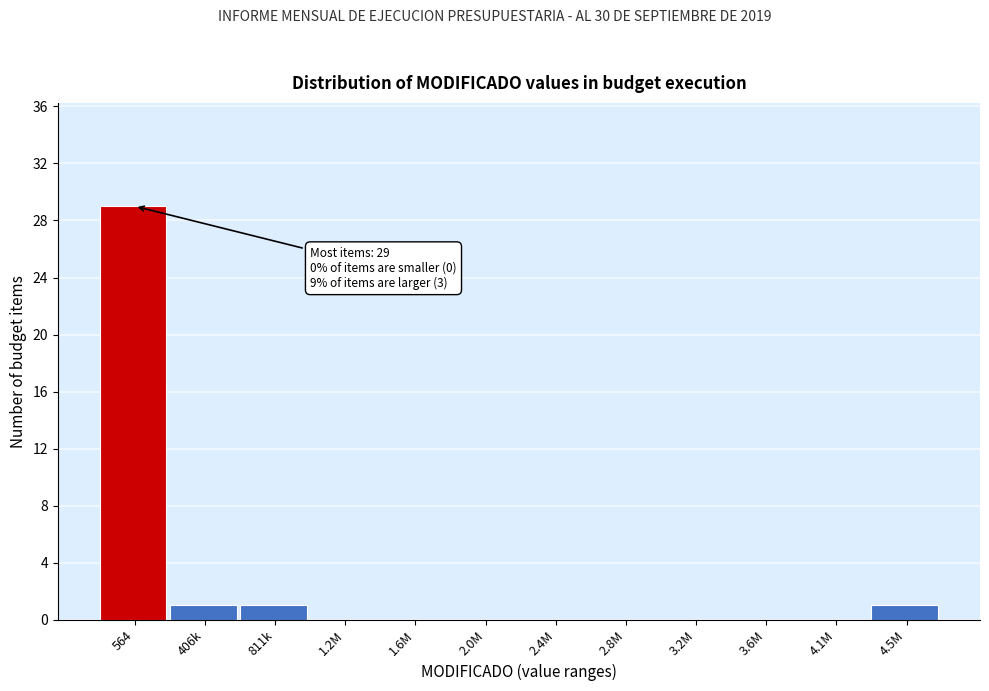

Reading left to right, what are all the values shown in this chart?

564=29	406k=1	811k=1	1.2M=0	1.6M=0	2.0M=0	2.4M=0	2.8M=0	3.2M=0	3.6M=0	4.1M=0	4.5M=1